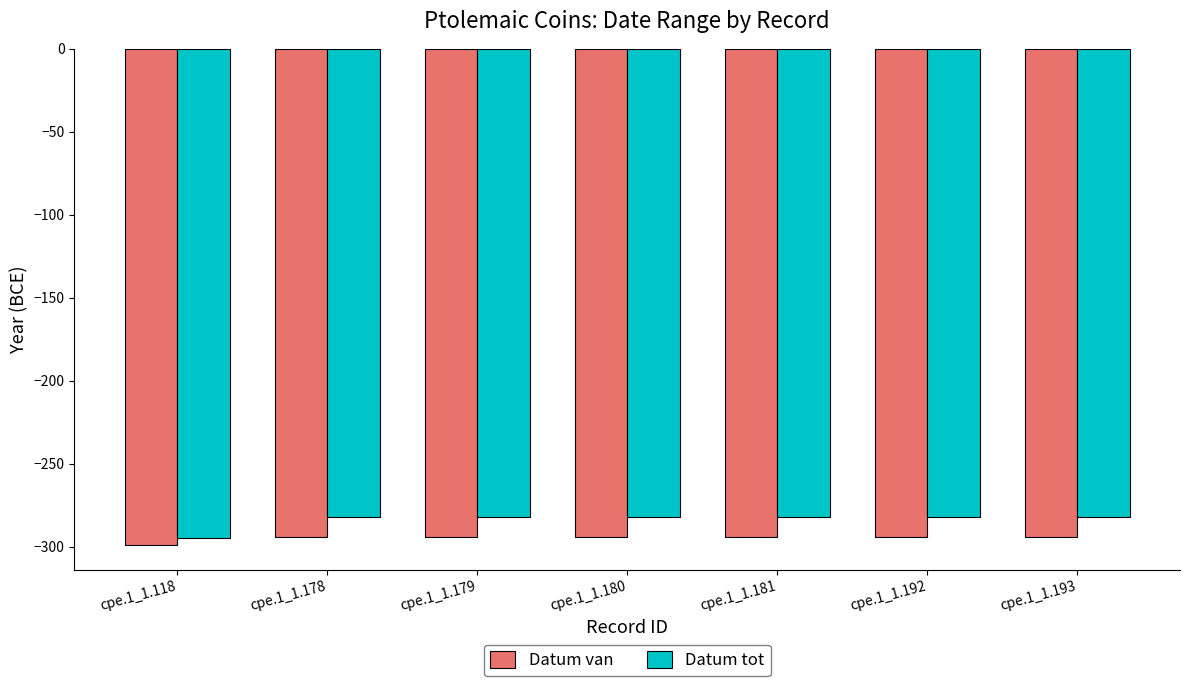

Reading left to right, what are all the values shown in this chart?

Datum van: -299	-294	-294	-294	-294	-294	-294
Datum tot: -295	-282	-282	-282	-282	-282	-282